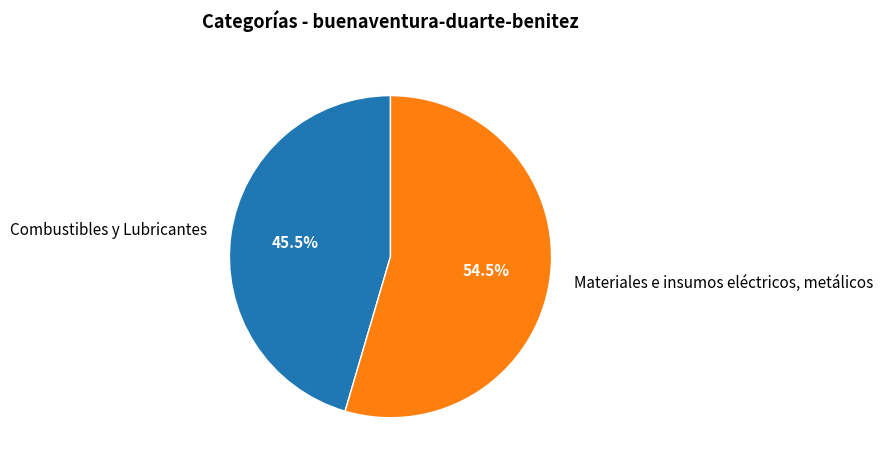

Which category accounts for the majority?

Materiales e insumos eléctricos, metálicos